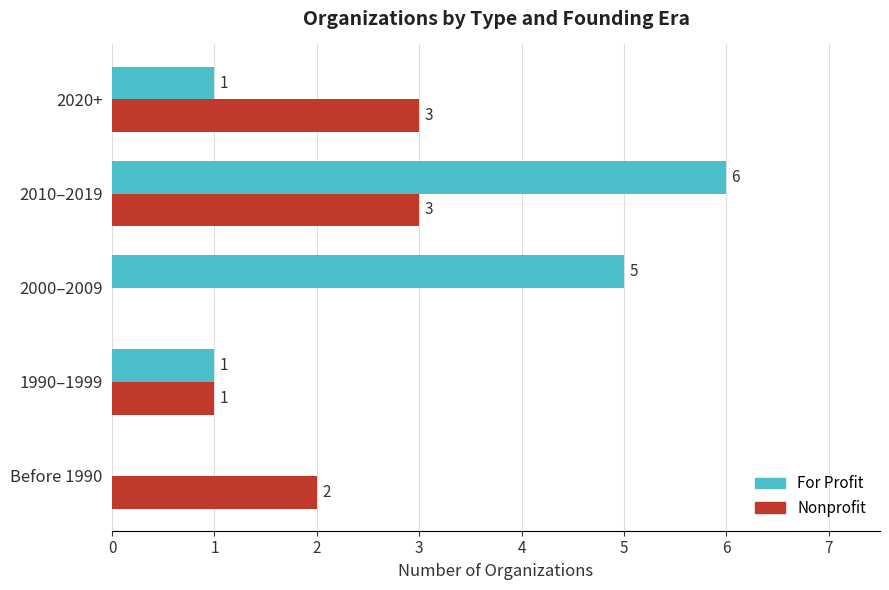

Count the number of categories in the chart.

5